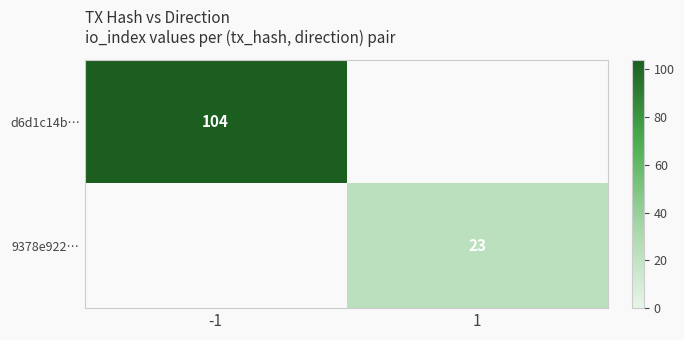

The 9378e922… series shows 6.2 at 1. True or false?

False